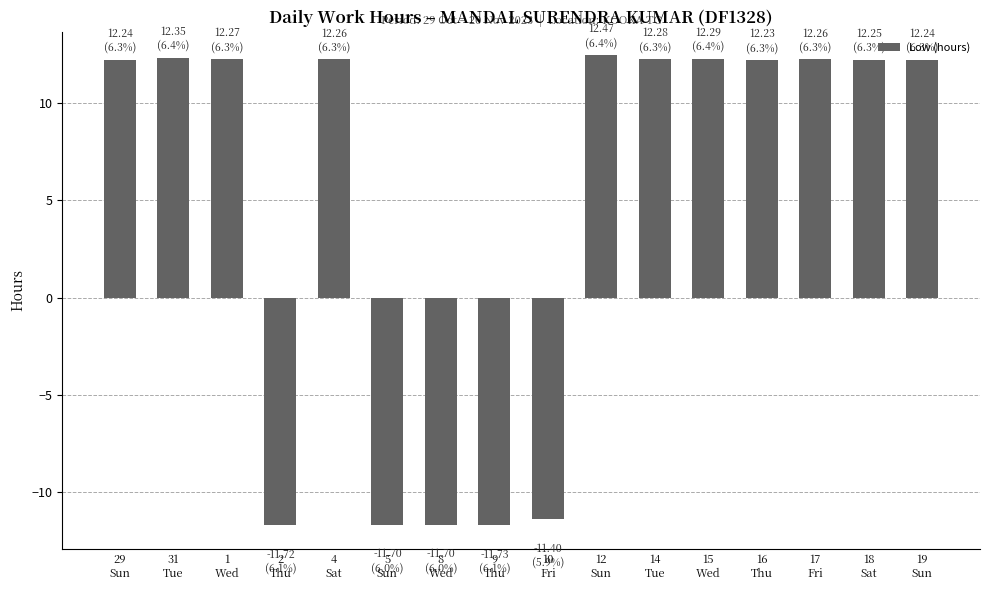

How many bars are there in total?

16